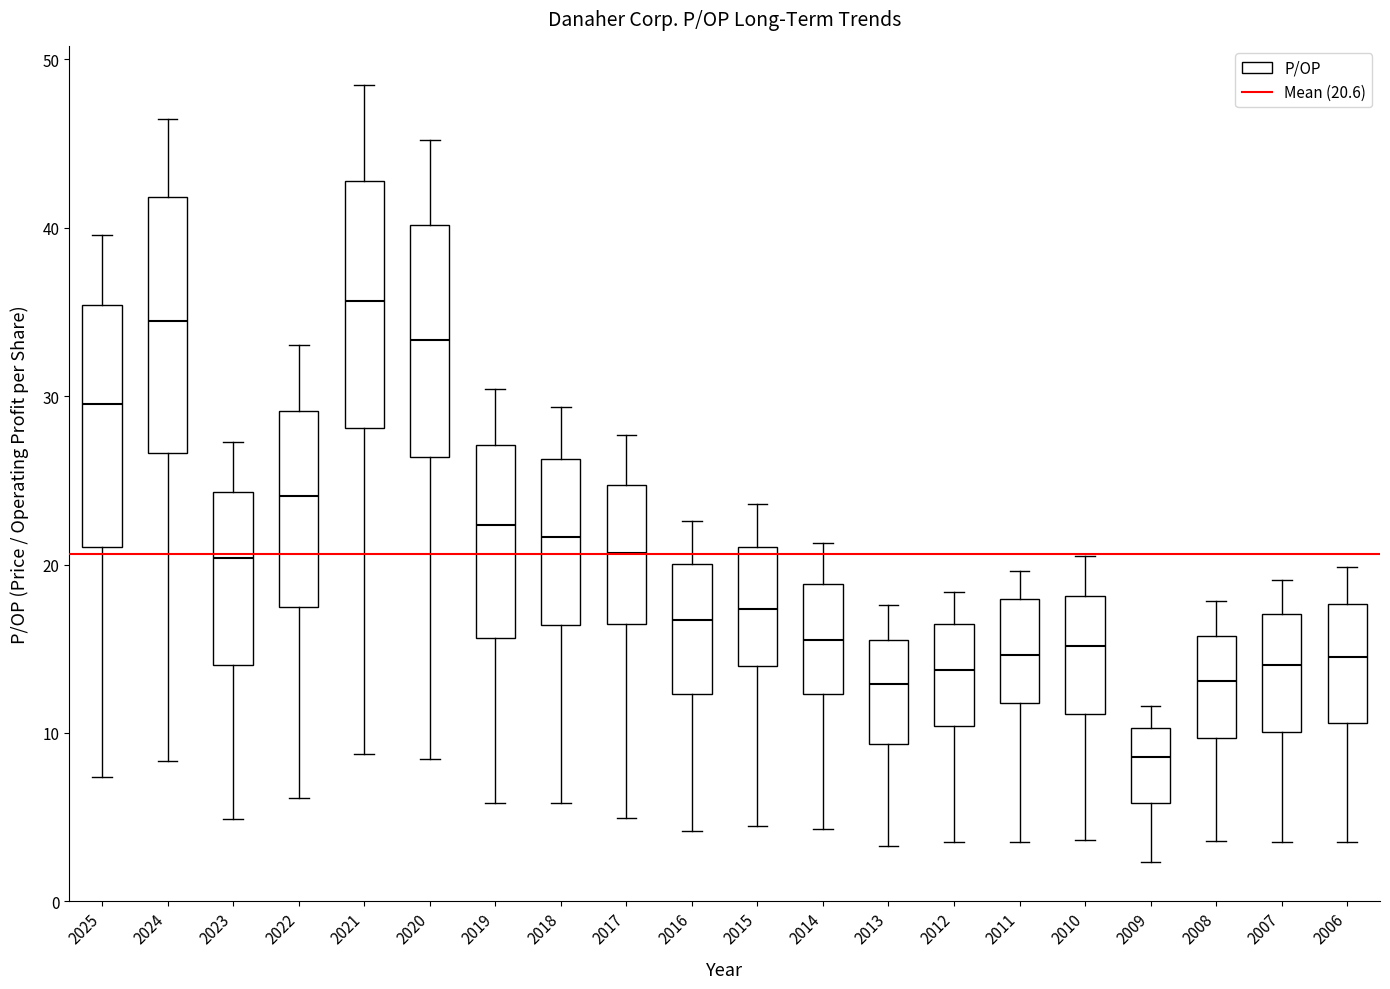

Reading left to right, read every box against the y-axis: the position of its median line, the range the box covers, and the ends of its whiskers. The values are not printed on the chart, so give them approximately, as read against the axis.

2025: median 30, box 21 to 35, whiskers 7 to 40
2024: median 34, box 27 to 42, whiskers 8 to 46
2023: median 20, box 14 to 24, whiskers 5 to 27
2022: median 24, box 17 to 29, whiskers 6 to 33
2021: median 36, box 28 to 43, whiskers 9 to 48
2020: median 33, box 26 to 40, whiskers 8 to 45
2019: median 22, box 16 to 27, whiskers 6 to 30
2018: median 22, box 16 to 26, whiskers 6 to 29
2017: median 21, box 16 to 25, whiskers 5 to 28
2016: median 17, box 12 to 20, whiskers 4 to 23
2015: median 17, box 14 to 21, whiskers 4 to 24
2014: median 16, box 12 to 19, whiskers 4 to 21
2013: median 13, box 9 to 15, whiskers 3 to 18
2012: median 14, box 10 to 16, whiskers 3 to 18
2011: median 15, box 12 to 18, whiskers 4 to 20
2010: median 15, box 11 to 18, whiskers 4 to 21
2009: median 9, box 6 to 10, whiskers 2 to 12
2008: median 13, box 10 to 16, whiskers 4 to 18
2007: median 14, box 10 to 17, whiskers 4 to 19
2006: median 14, box 11 to 18, whiskers 4 to 20